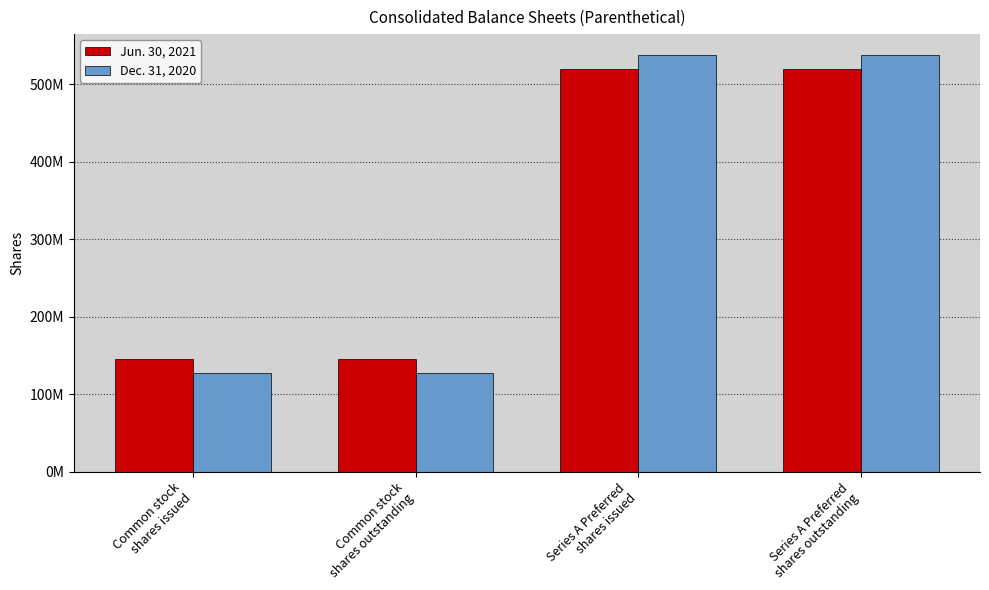

What is the sum of the Dec. 31, 2020 values at Series A Preferred
shares outstanding and Series A Preferred
shares issued?

1076218818